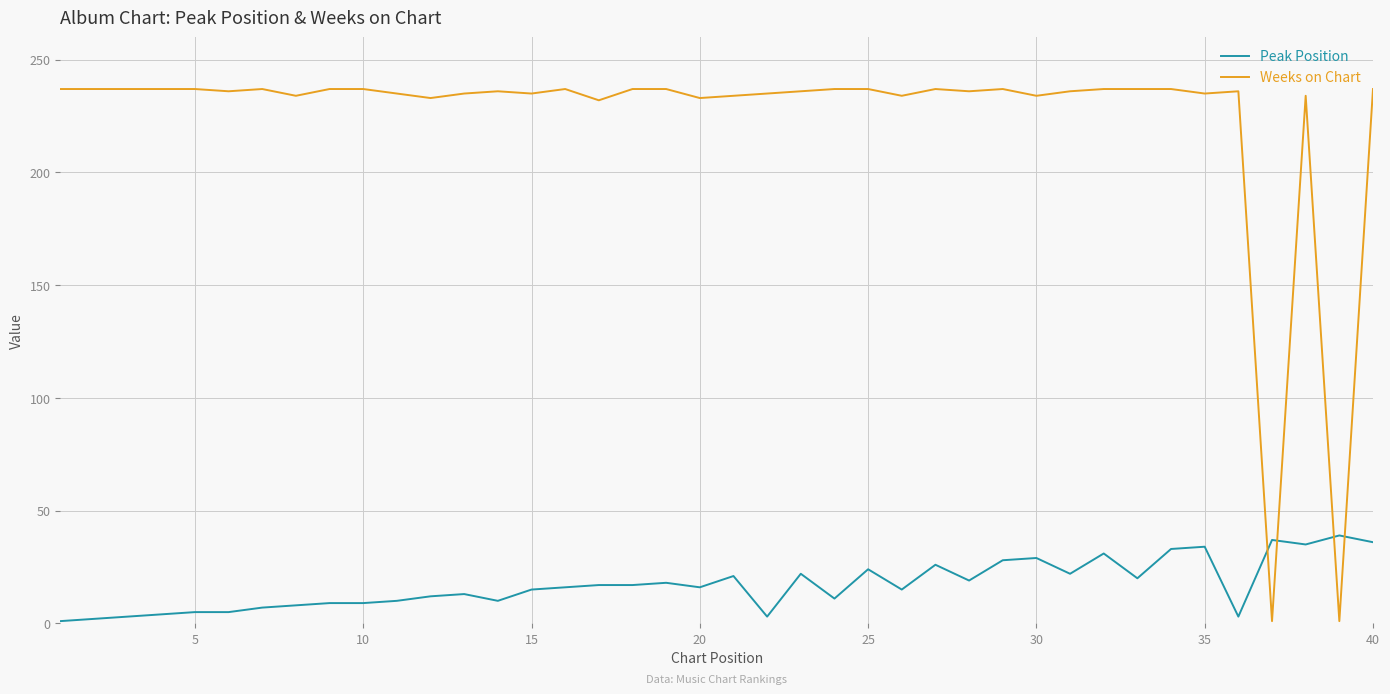

What is the difference between the second highest and minimum values in the Weeks on Chart series?

236